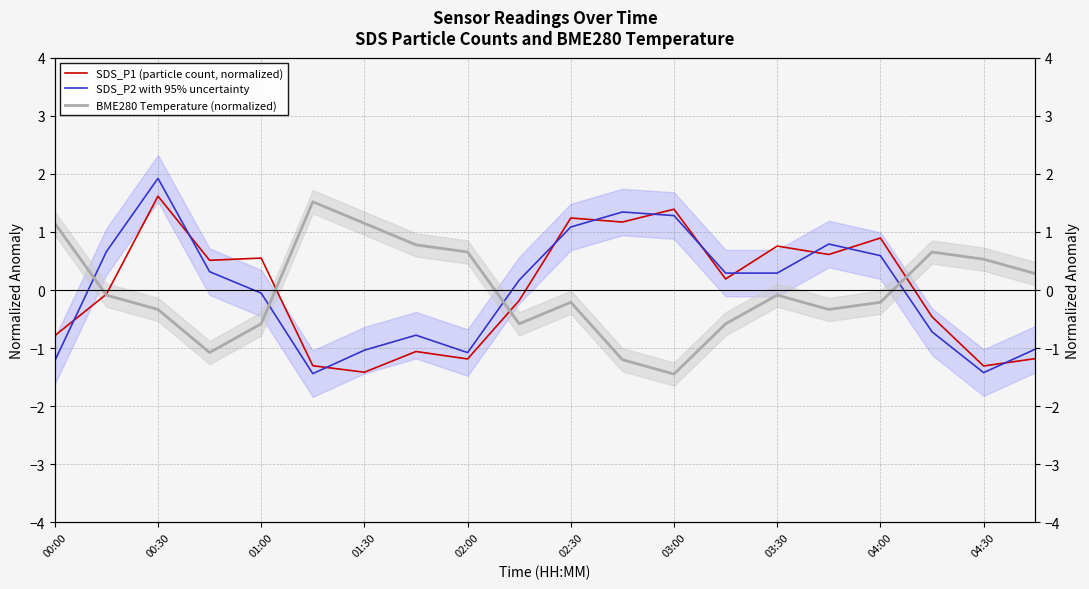

What is the maximum value shown in the chart?

1.9